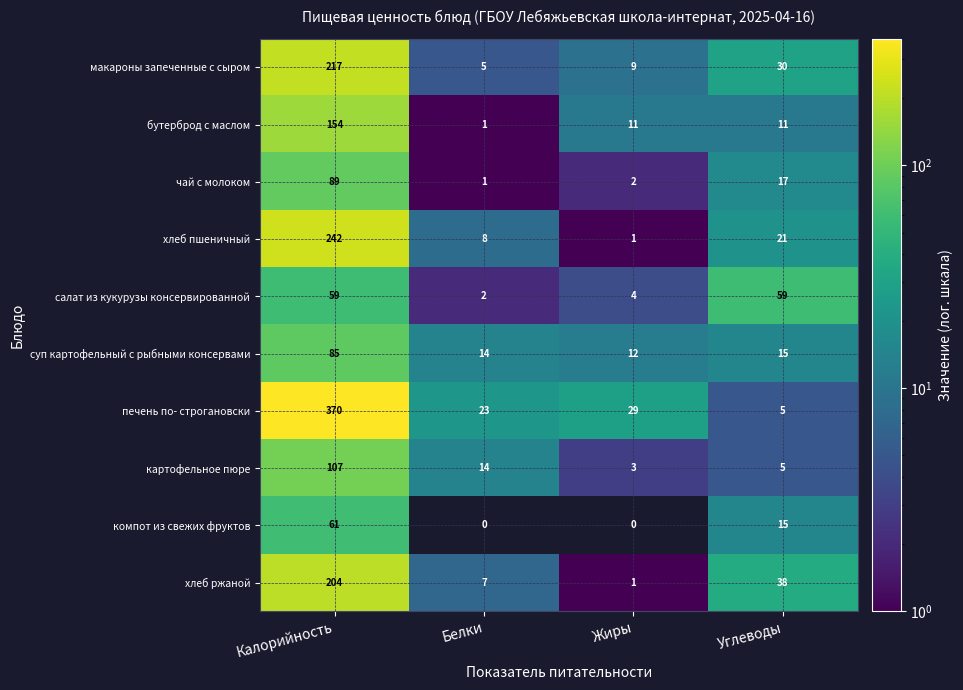

Which series has the largest total across all categories?

печень по- строгановски